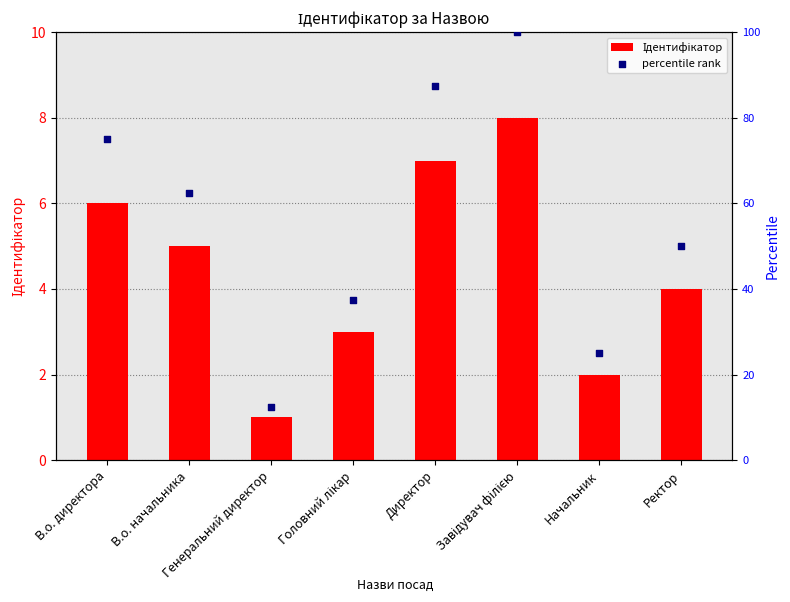

What are all the series names shown in the legend?

Ідентифікатор, percentile rank